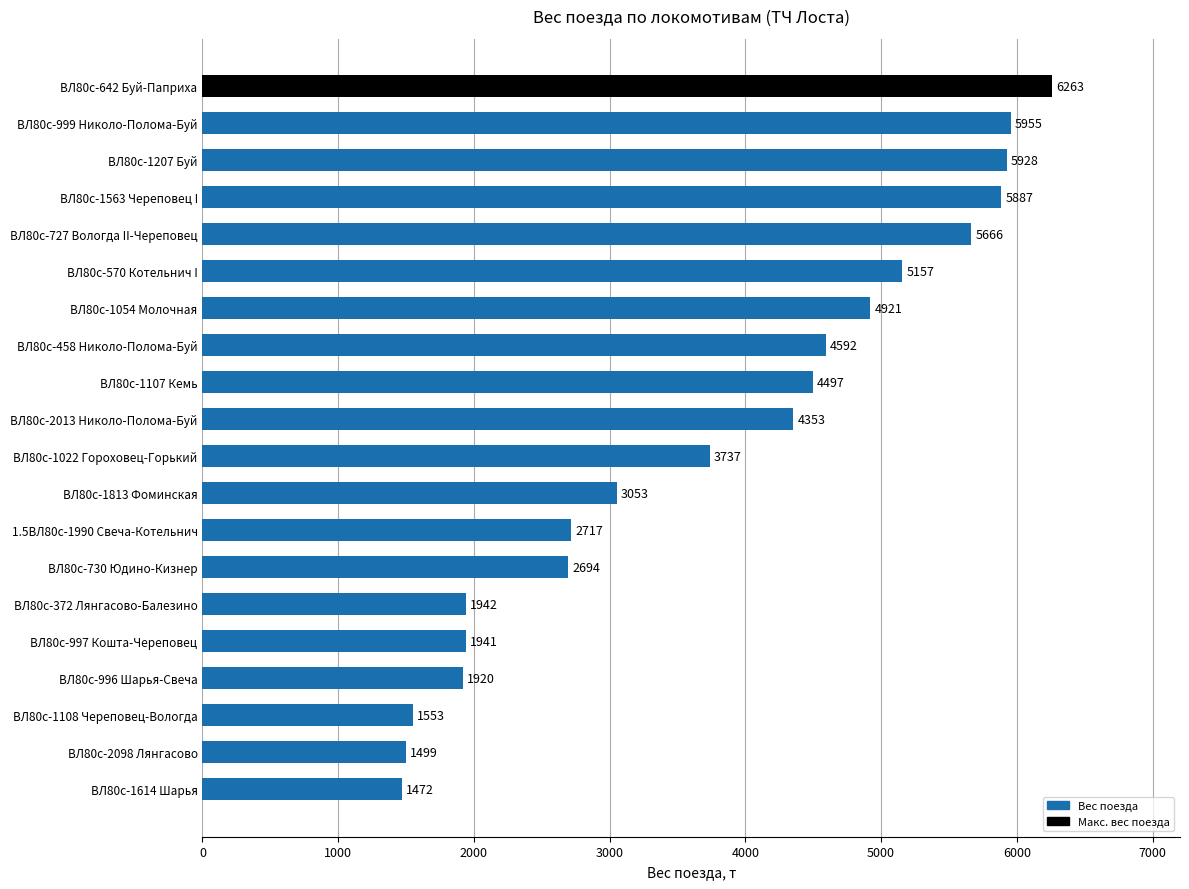

What is the change in value from ВЛ80с-1614 Шарья to ВЛ80с-1022 Гороховец-Горький?

+2265